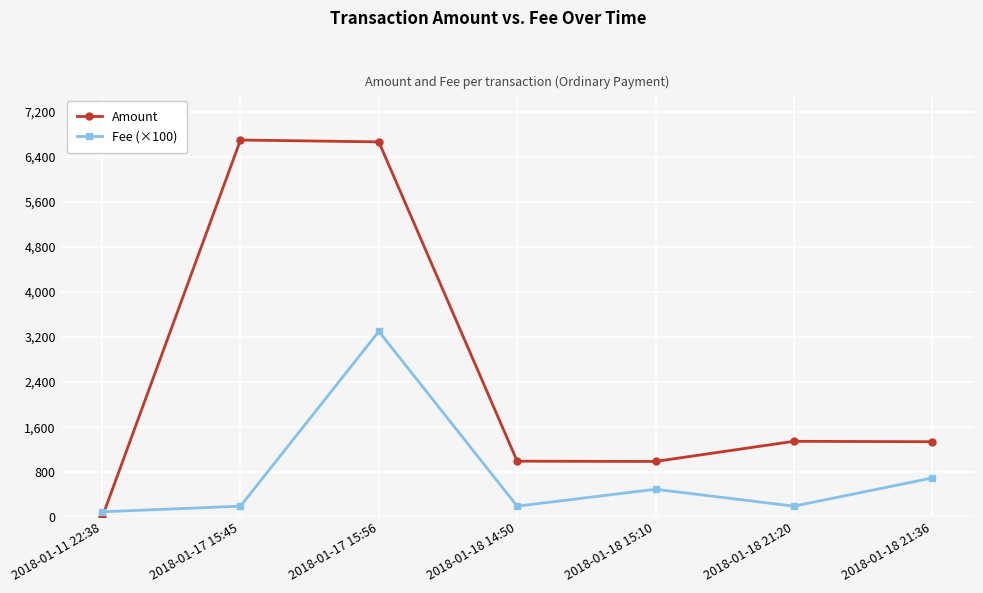

How many distinct data groups are displayed?

2